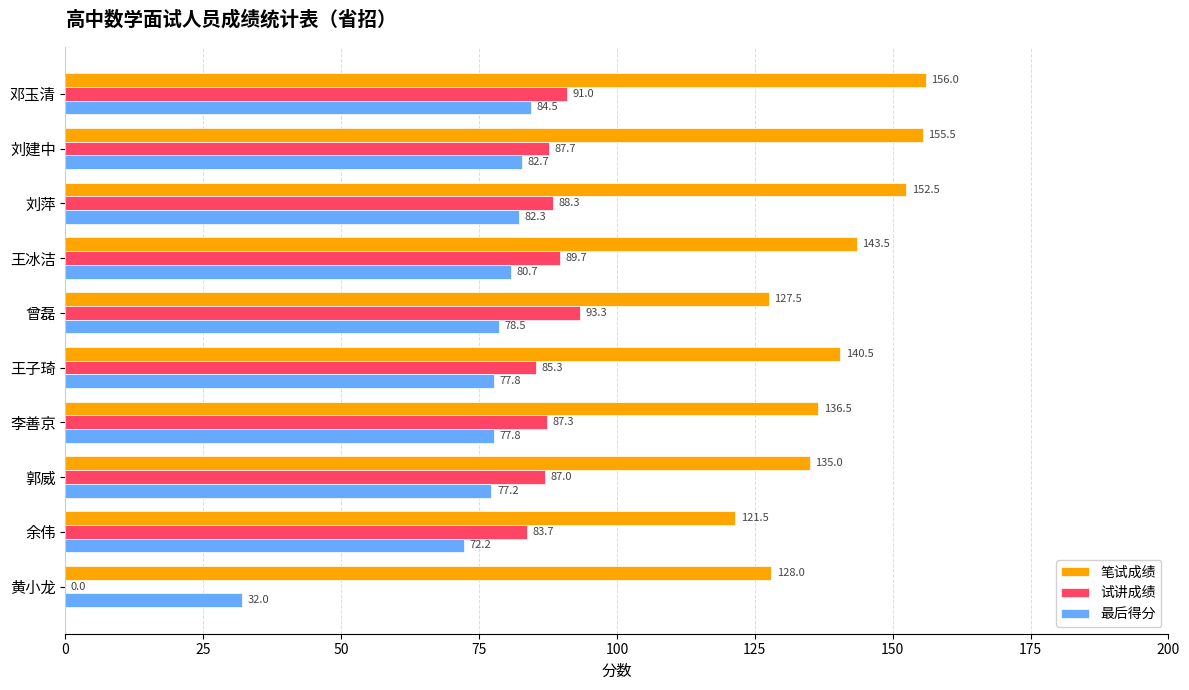

At which label is 最后得分 closest to 58?

余伟